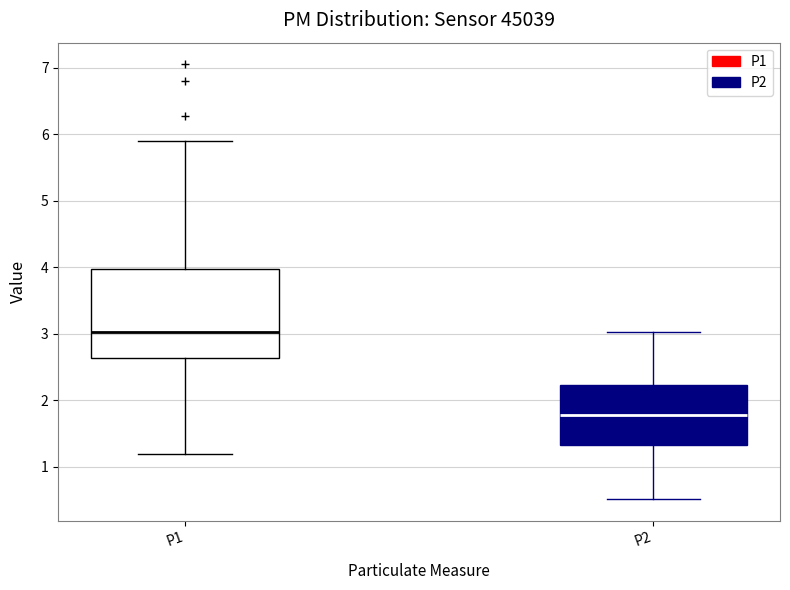

Which box's median line is the lowest?

P2